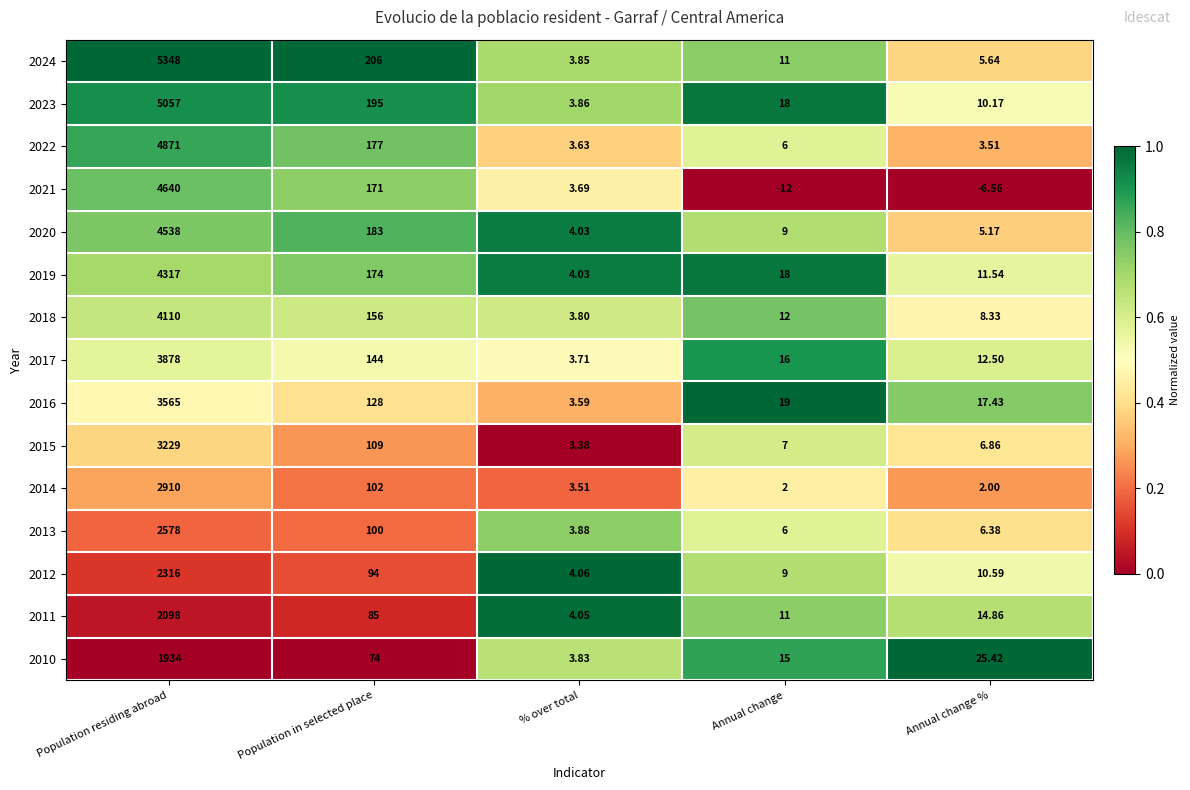

At which label is 2018 closest to 2056?

Population in selected place